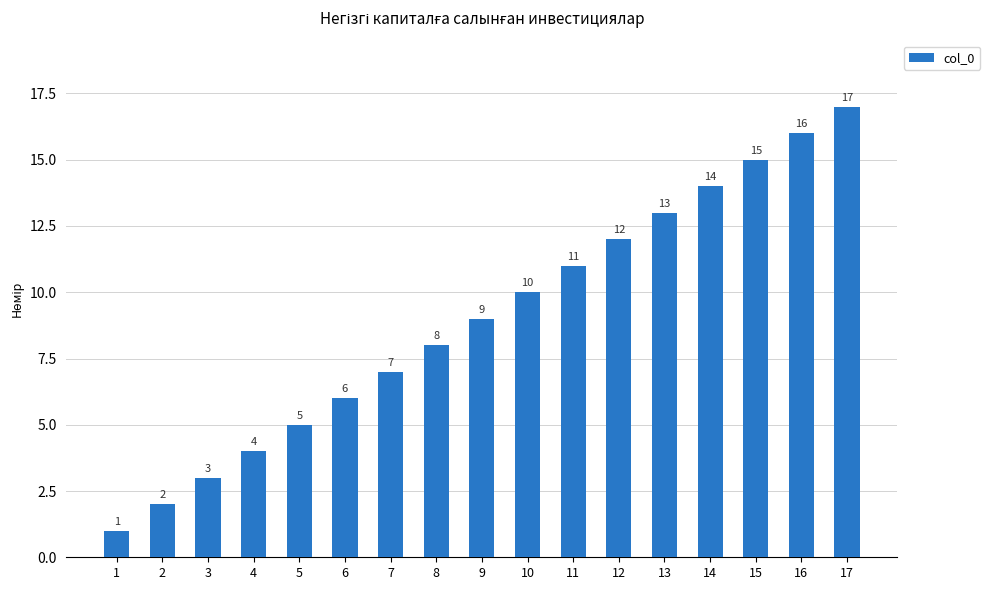

What is the smallest value displayed?

1